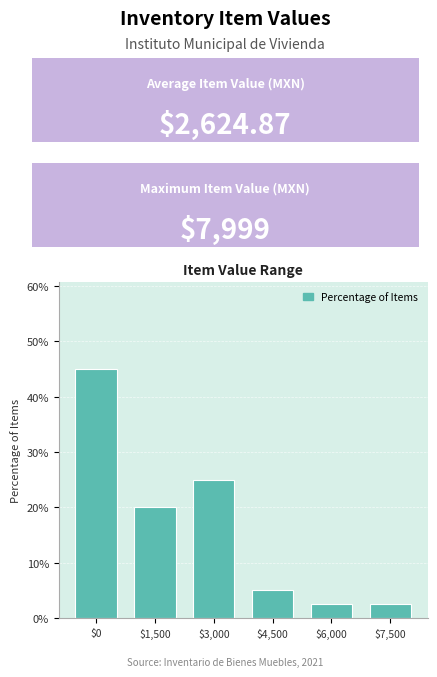

Reading left to right, what are all the values shown in this chart?

45.0	20.0	25.0	5.0	2.5	2.5